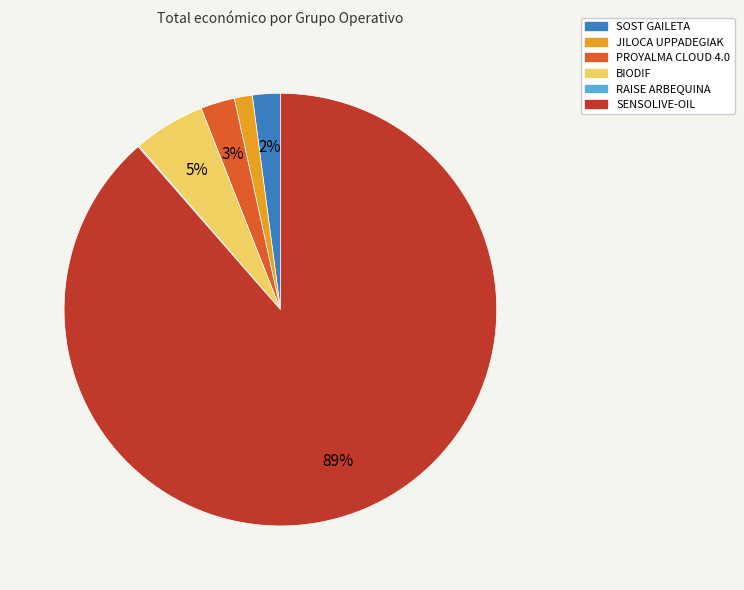

To the nearest percent, what is the average slice percentage?

17%